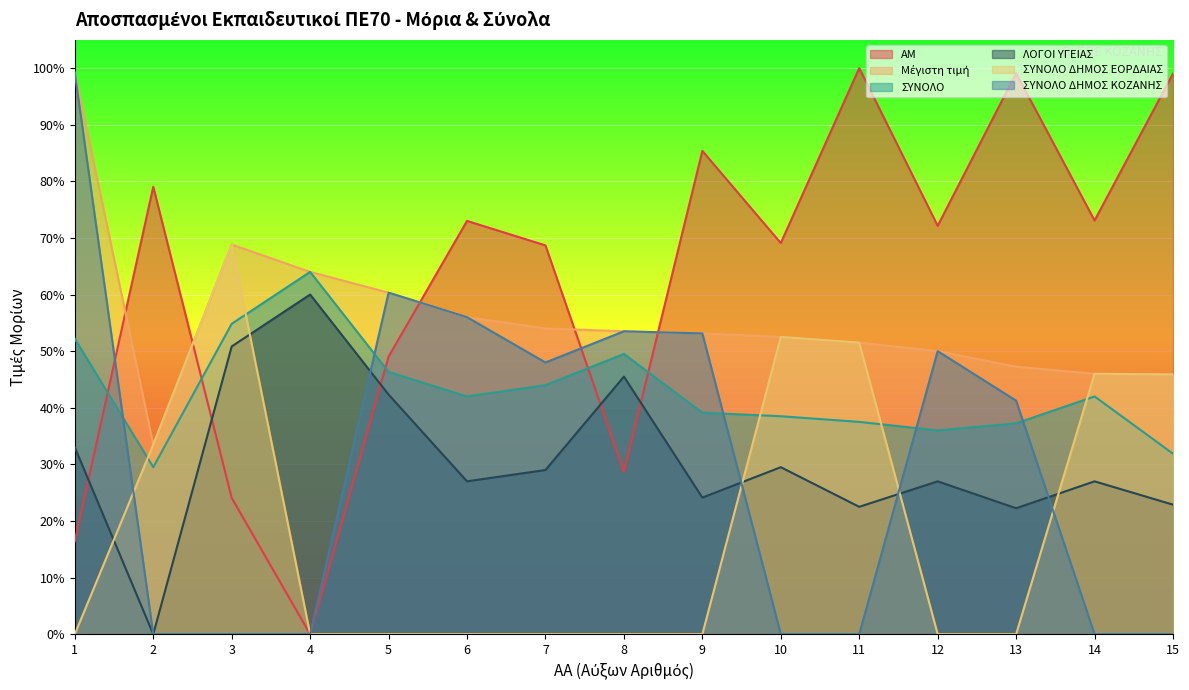

How many values in the Μέγιστη τιμή series are below 53?

7